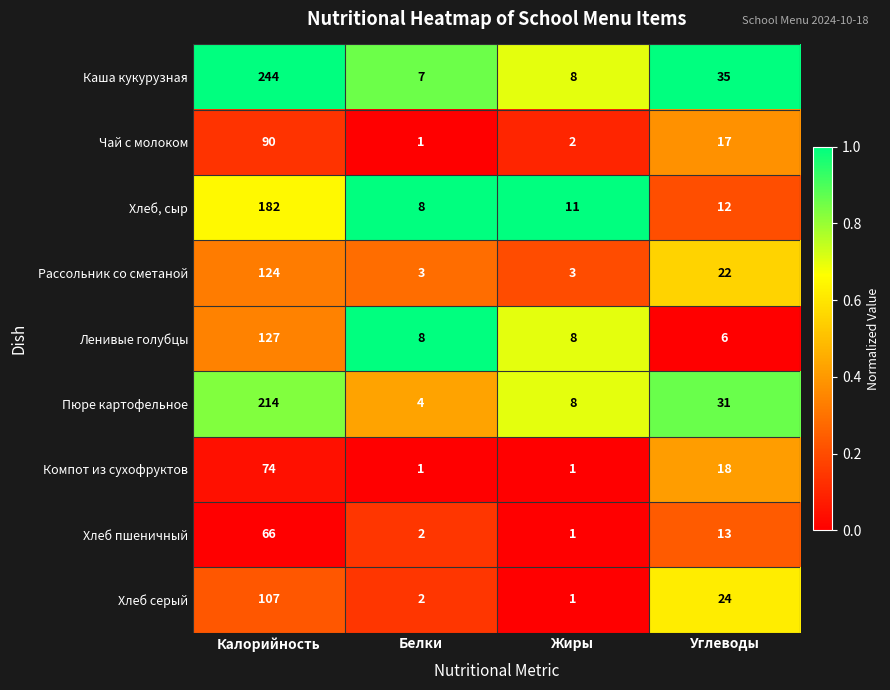

At which category is the sum across all series the highest?

Калорийность